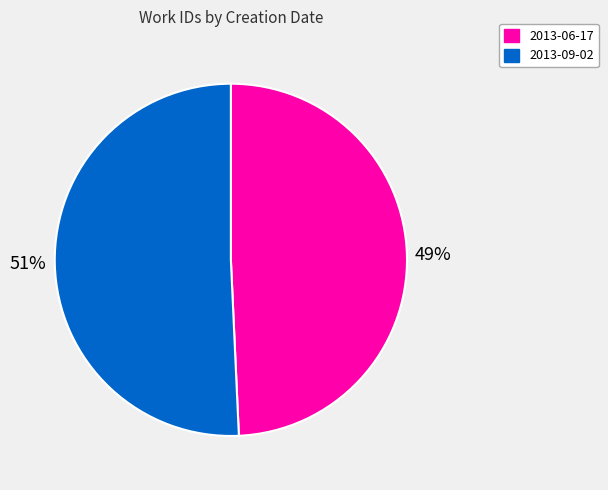

What is the largest slice in the pie chart?

2013-09-02